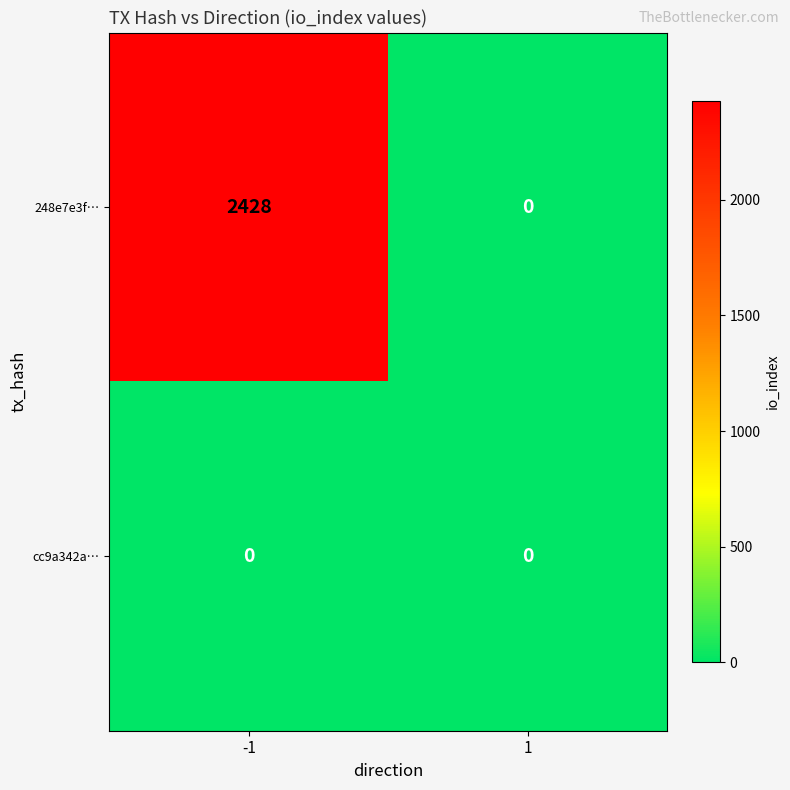

Which series has the widest spread of values?

248e7e3f…